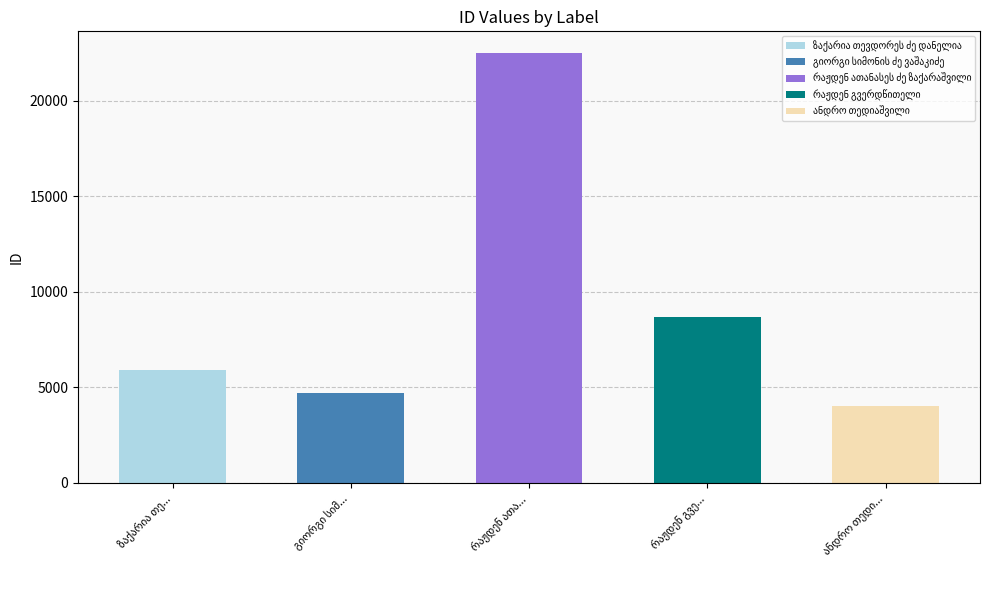

What is the average value?

9167